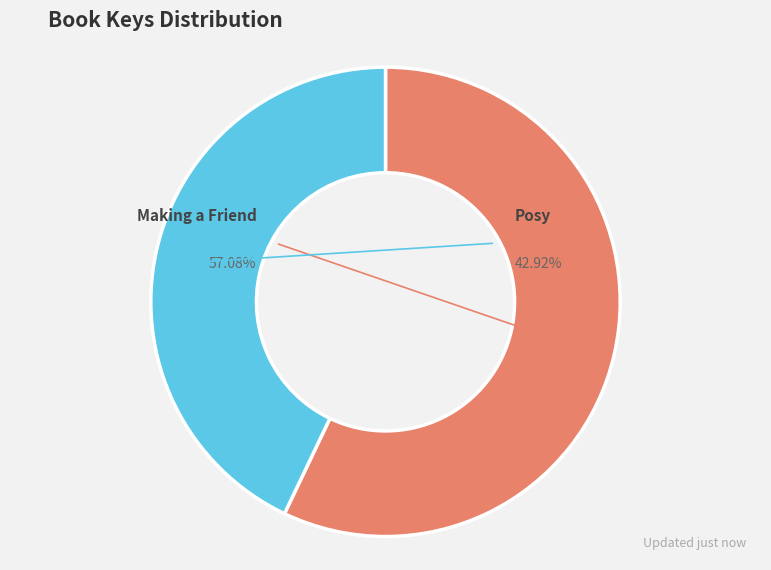

Is it true that Making a Friend is 57% of the pie?

True